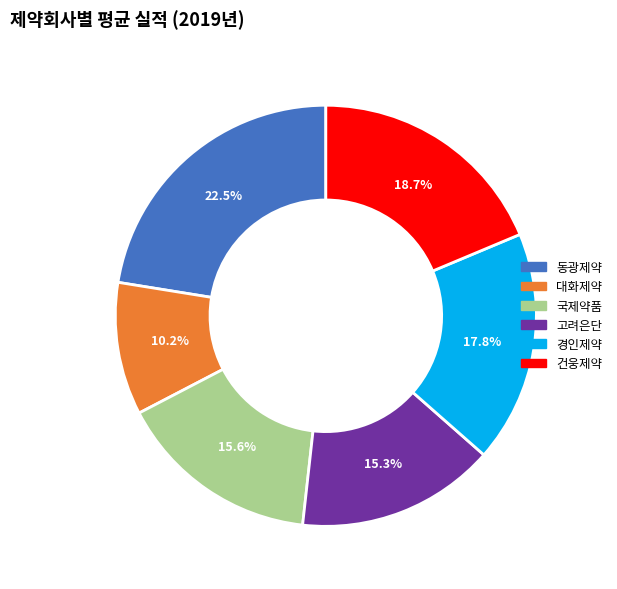

How many segments does this pie chart have?

6